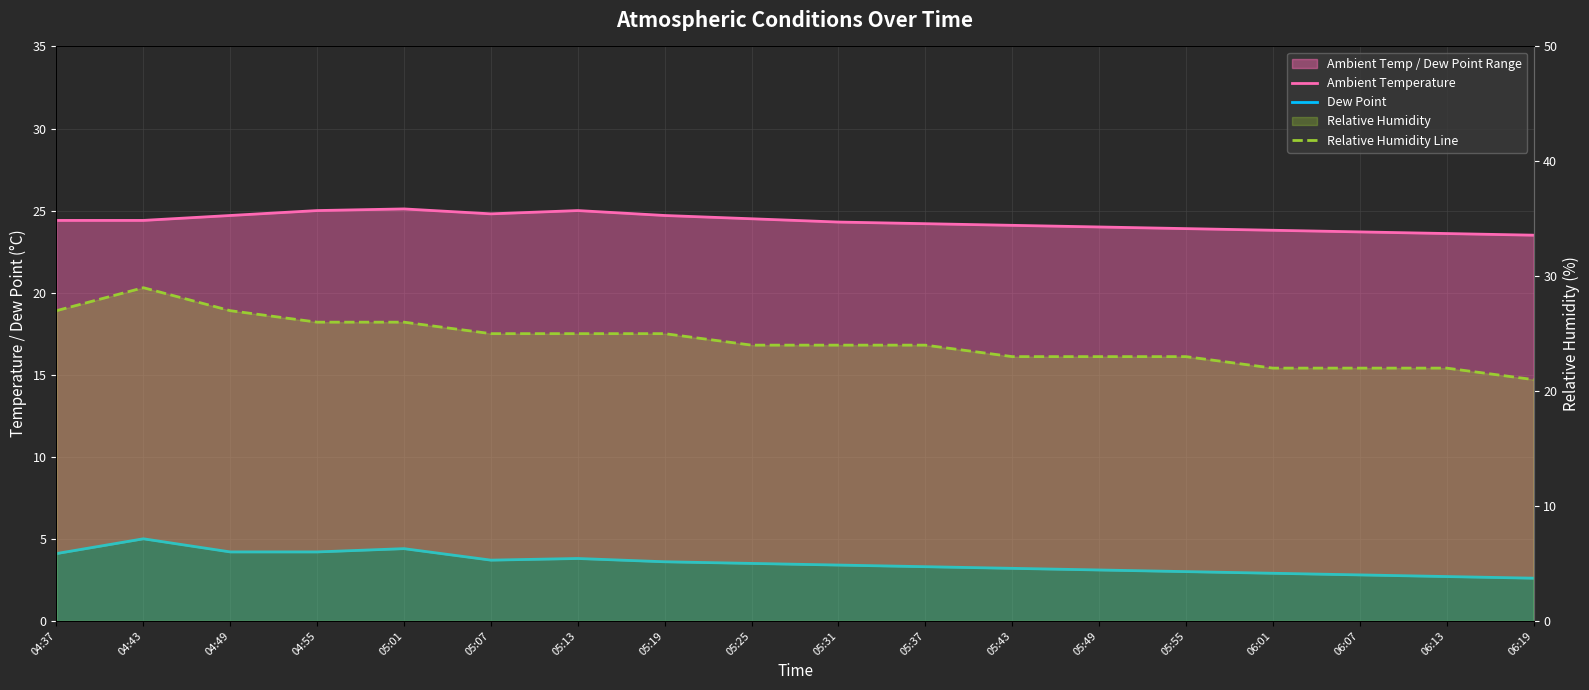

What is the label of the 11th point from the right?

05:19